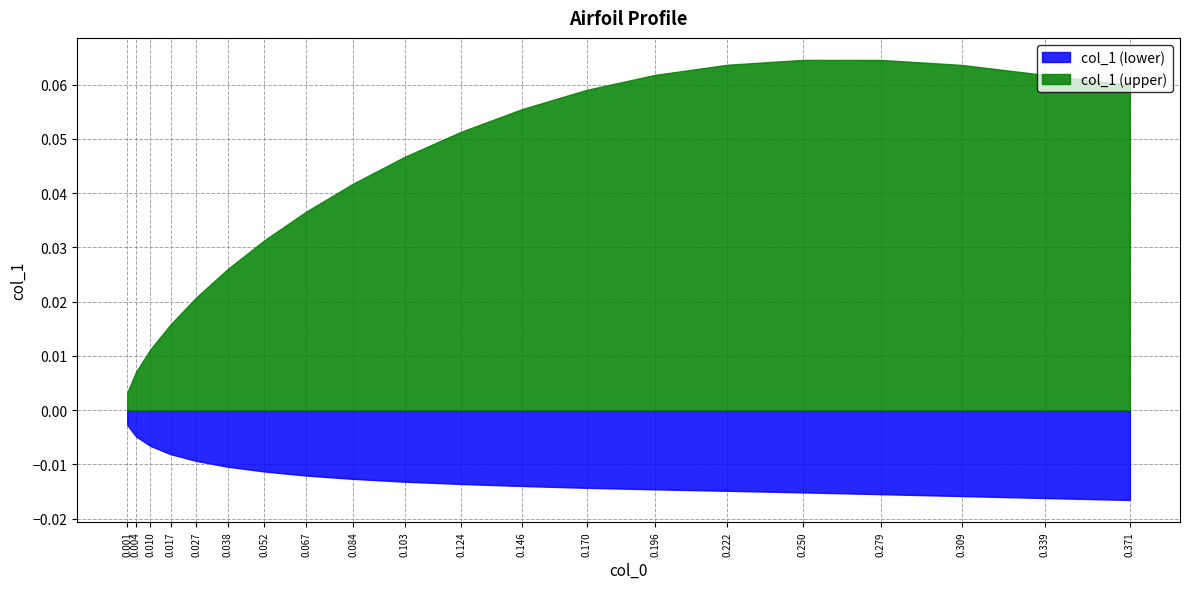

True or false: col_1_pos has more than 2 interior local peaks.

False